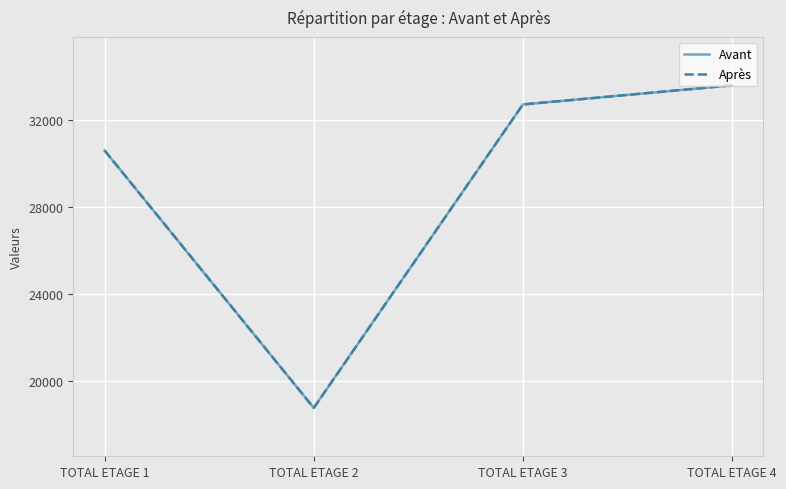

Is this an area chart (filled region under the line)?

No